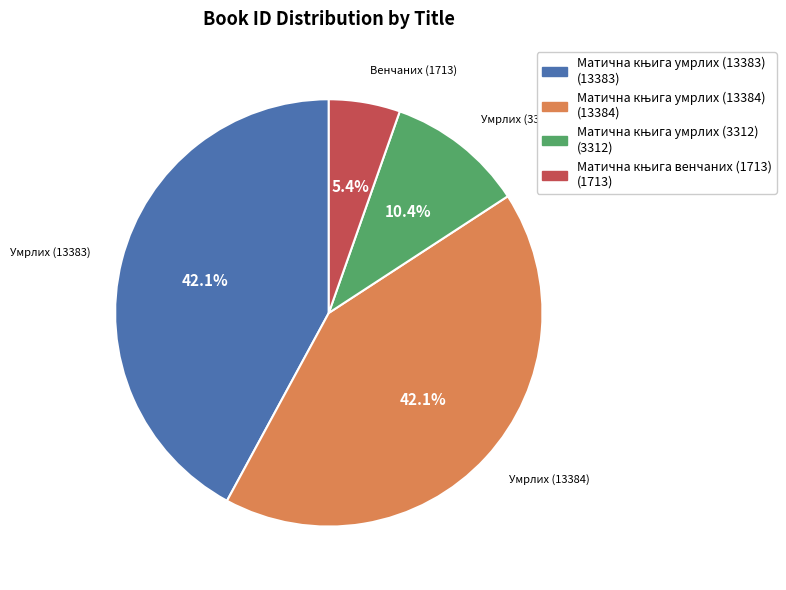

Is there any slice that represents more than half of the pie?

No